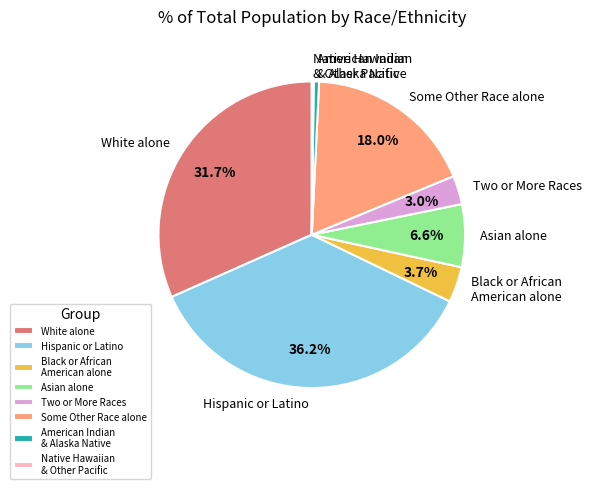

To the nearest percent, what is the average slice percentage?

12%